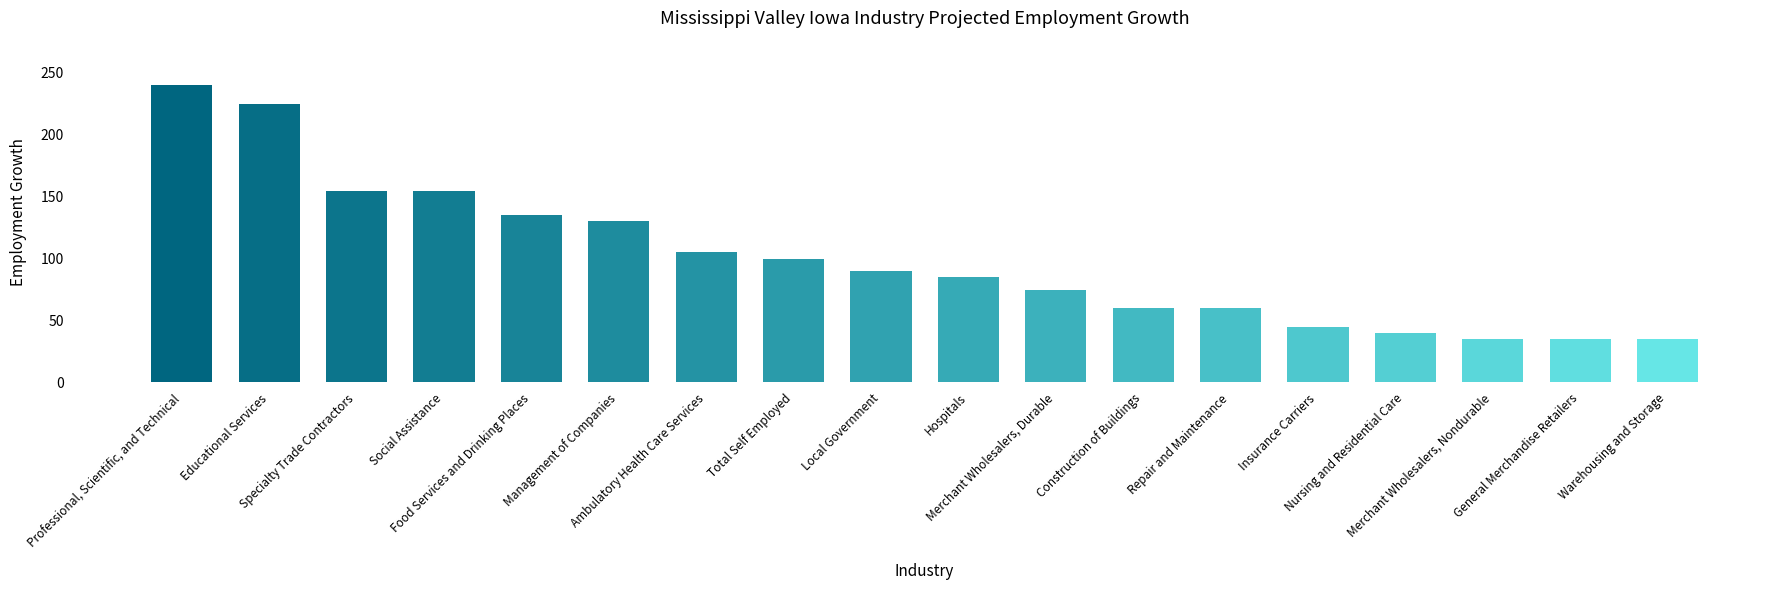

Are the bars horizontal?

No